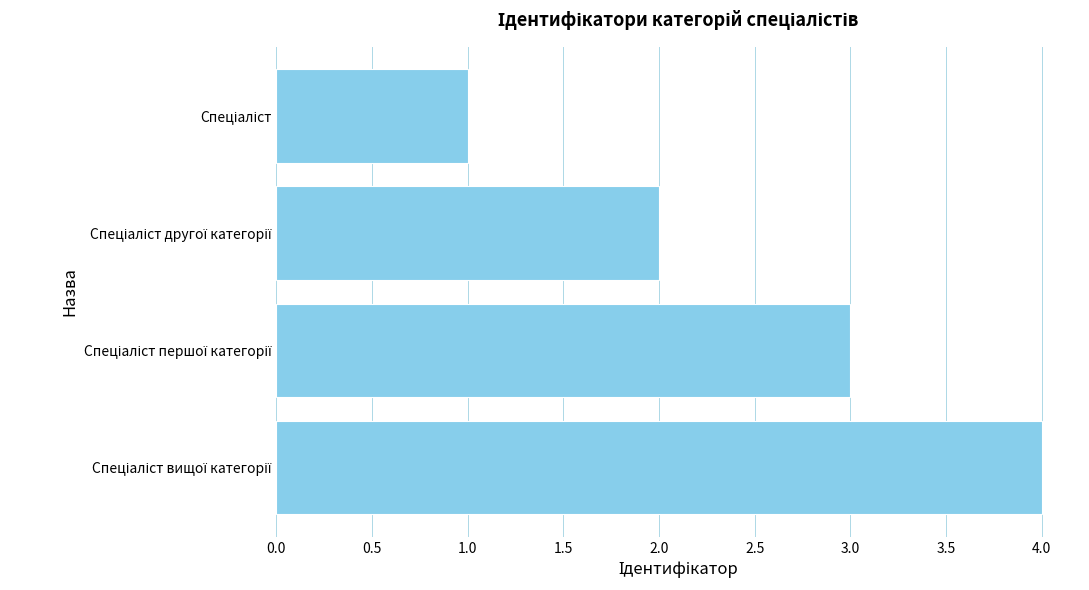

What is the sum of all values?

10